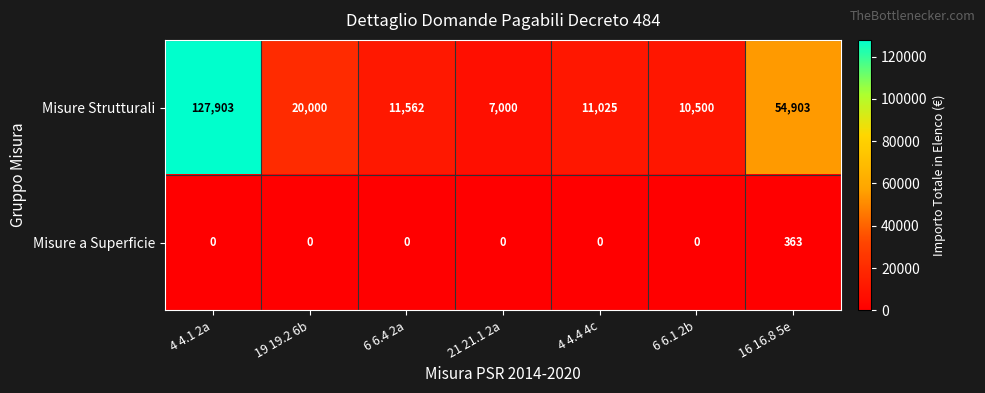

What is the highest value of the Misure a Superficie series?

363